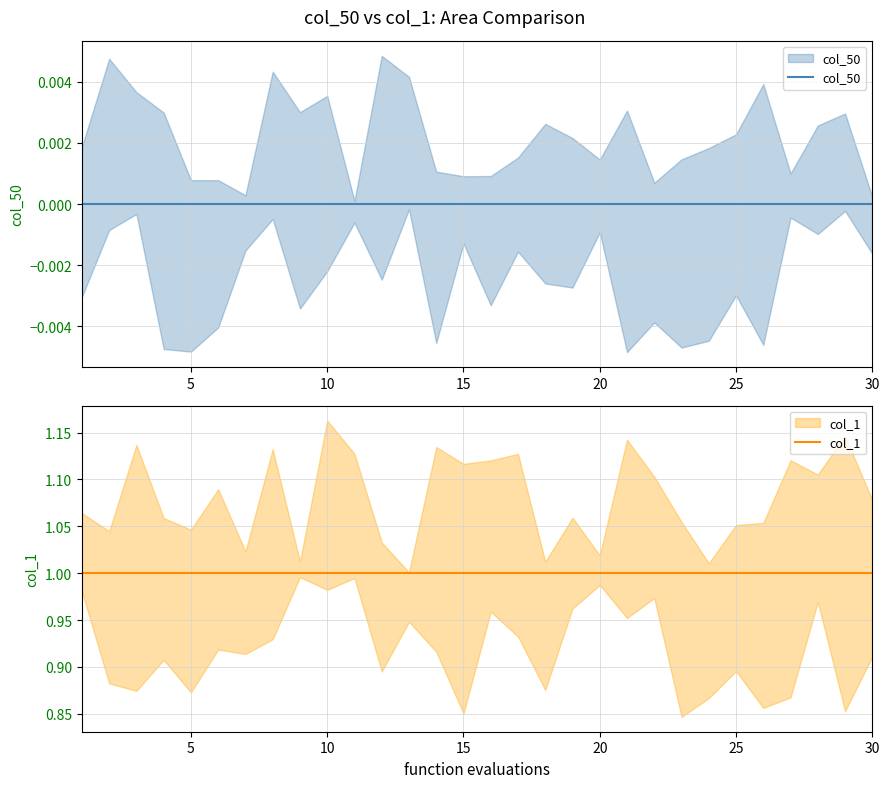

Which series has the widest spread of values?

col_50